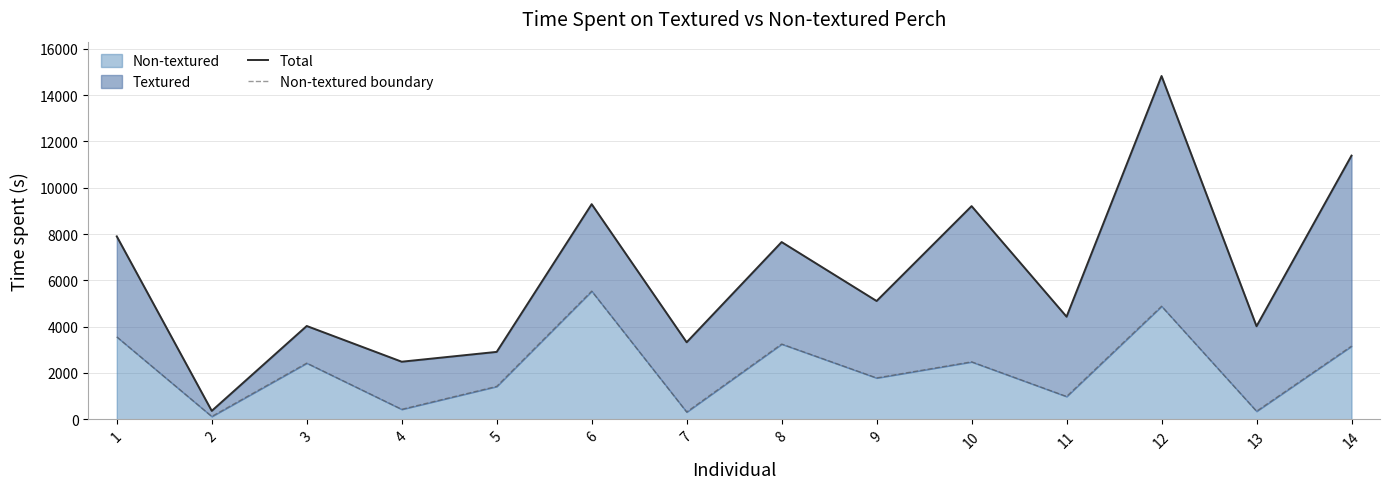

True or false: Non-textured boundary and Total intersect in this chart.

False